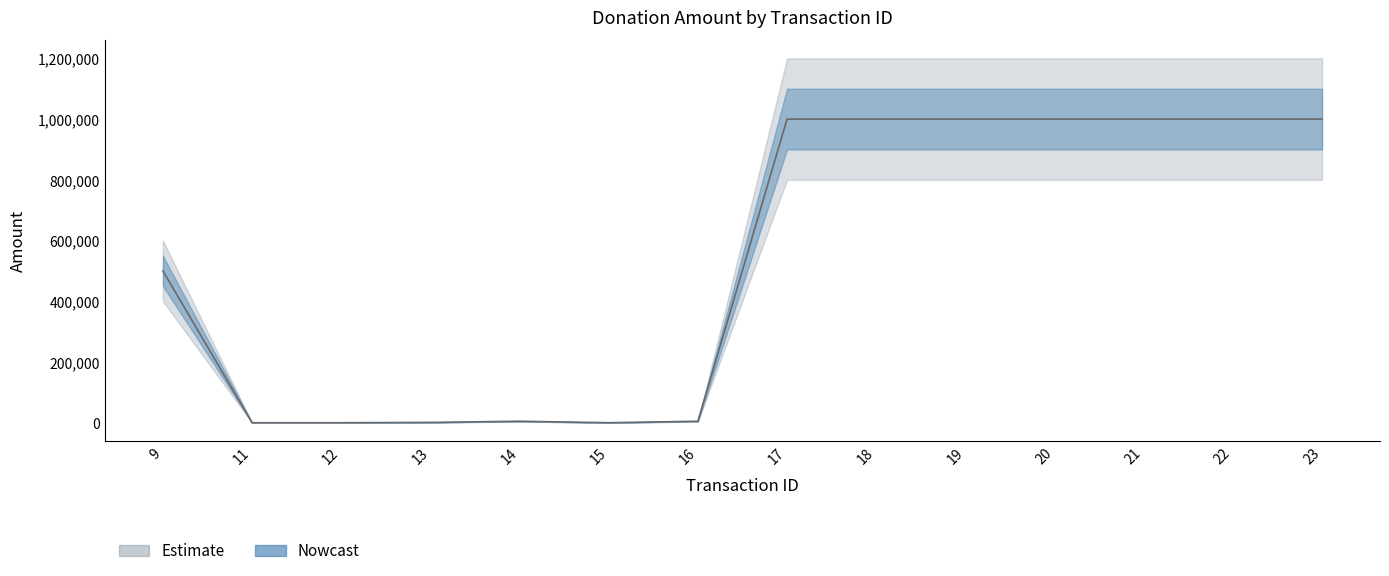

Reading left to right, extract all data points from this chart.

9=500000	11=101	12=100	13=1100	14=5000	15=100	16=5000	17=1000000	18=1000000	19=1000000	20=1000000	21=1000000	22=1000000	23=1000000